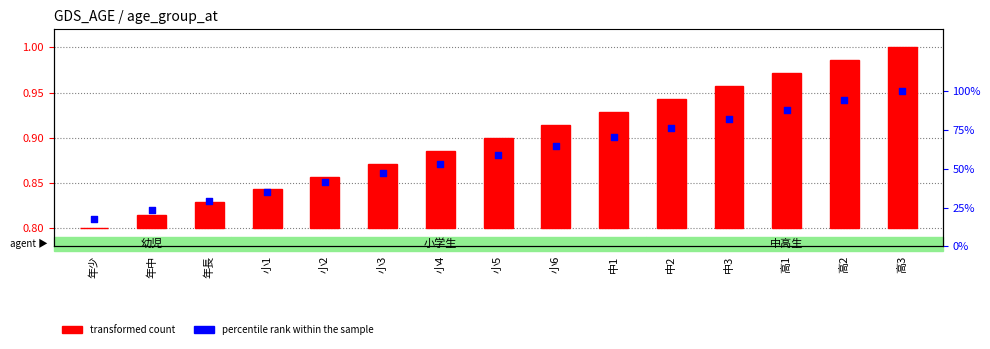

Which series has the largest total across all categories?

percentile rank within the sample